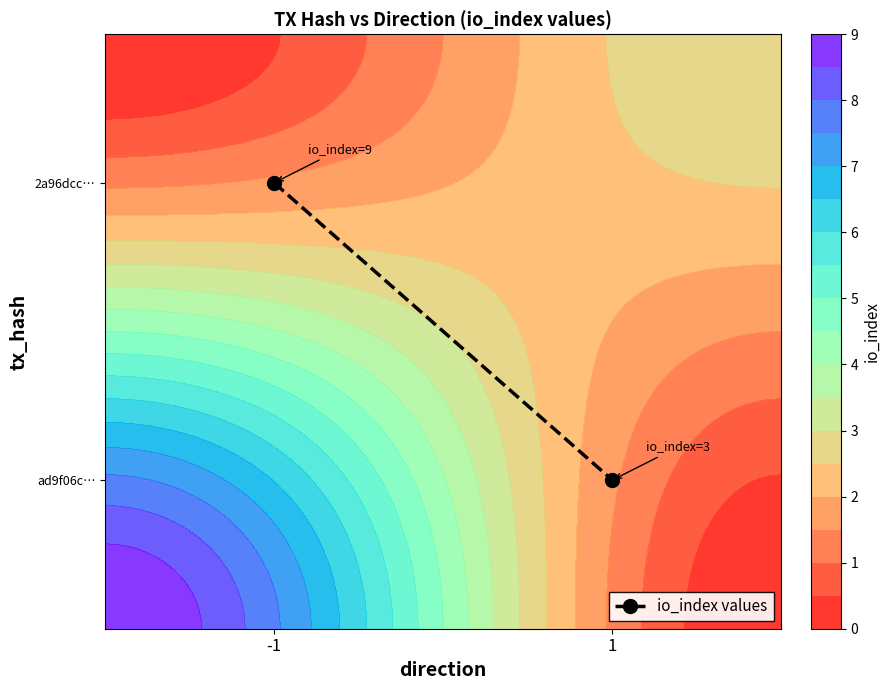

Where is the data nearest to the value 0?

1